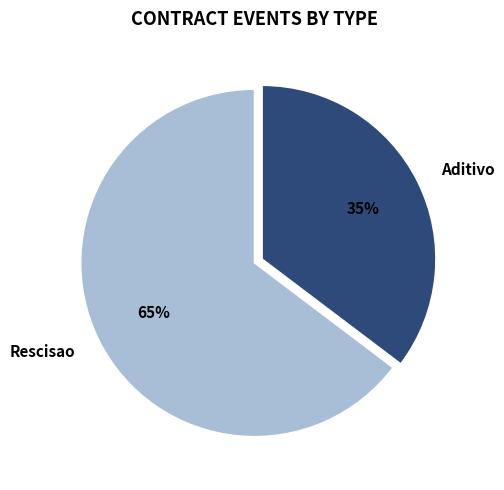

To the nearest percent, what is the average slice percentage?

50%